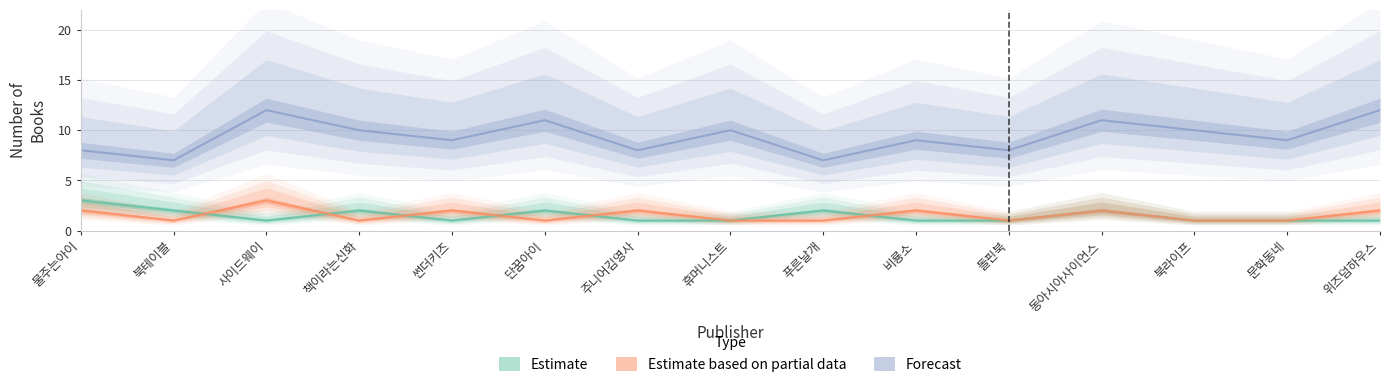

Count the 2023 values in the range 8 to 11.

11